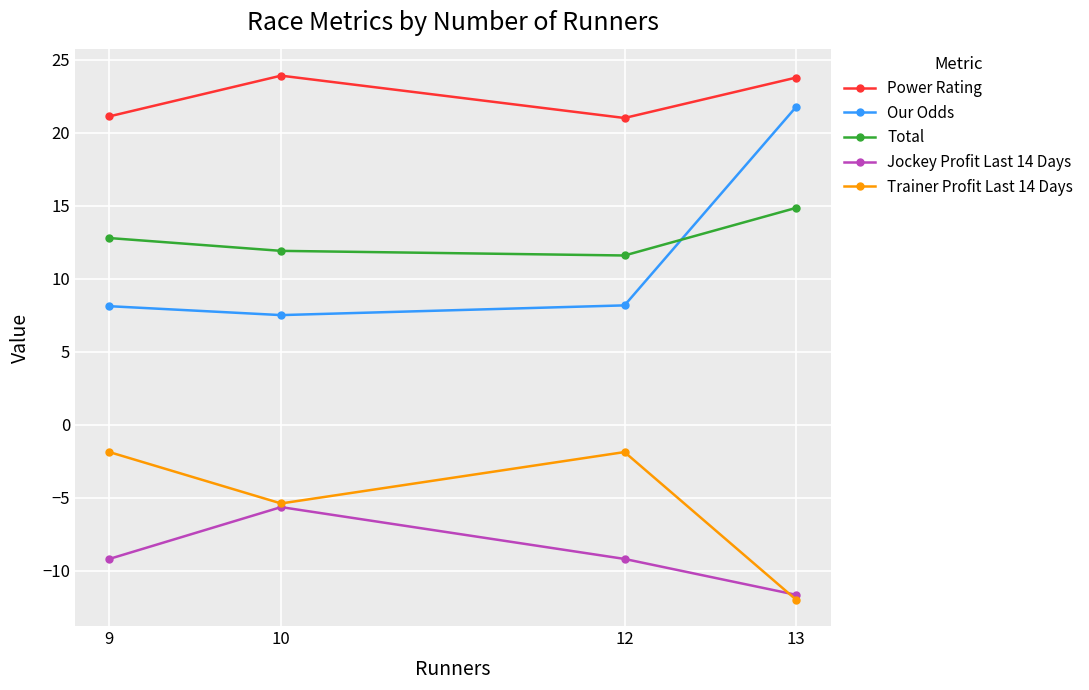

What is the sum of the Total values at 10 and 12?

23.5